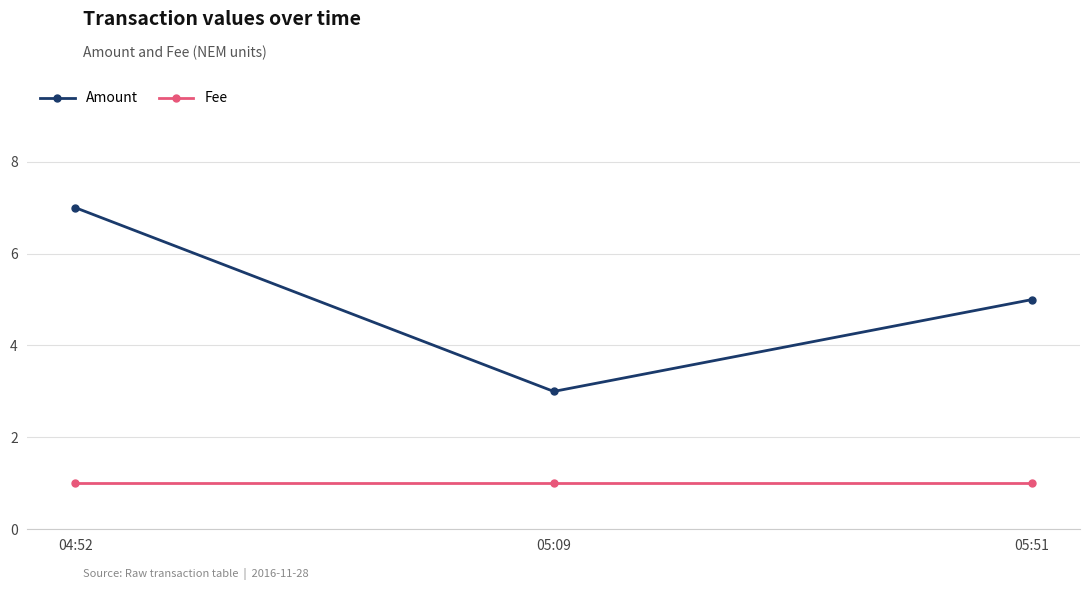

Reading left to right, extract all data points from this chart.

Amount: 7	3	5
Fee: 1	1	1